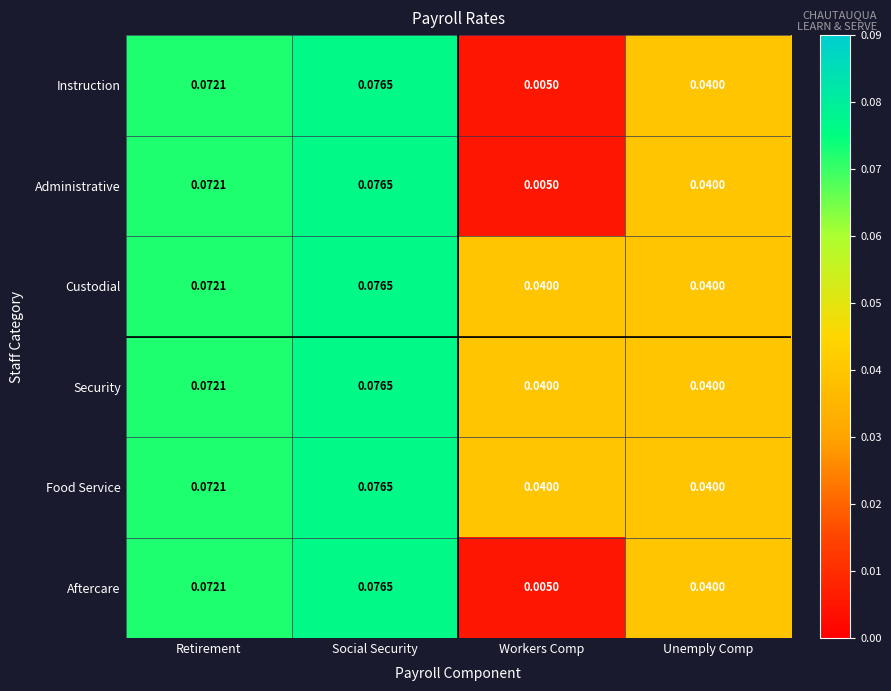

List the labels in order of Aftercare value, largest first.

Social Security, Retirement, Unemply Comp, Workers Comp